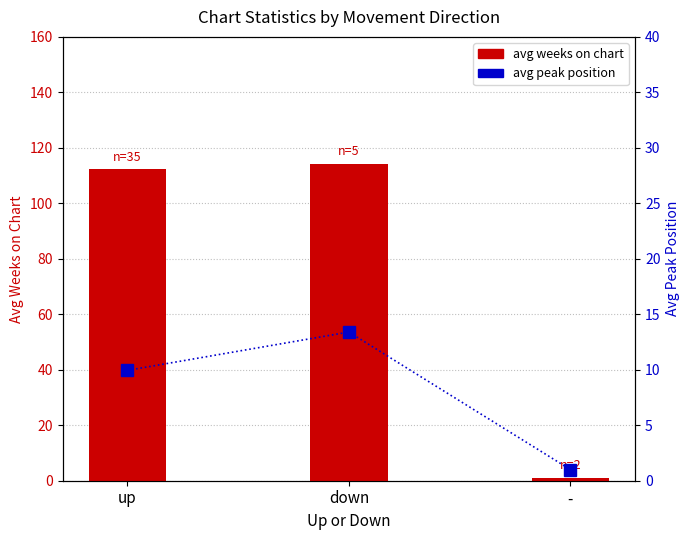

What is the value of the avg peak position bar at the 1st from the left?

9.9